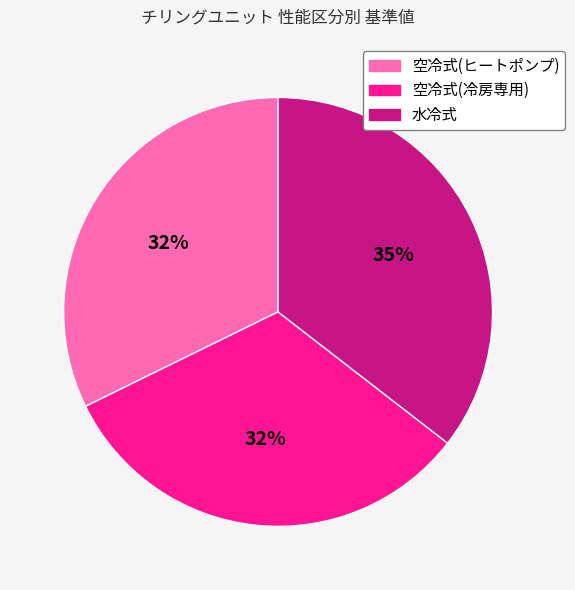

To the nearest percent, what is the difference between the largest and smallest slice percentages?

3%